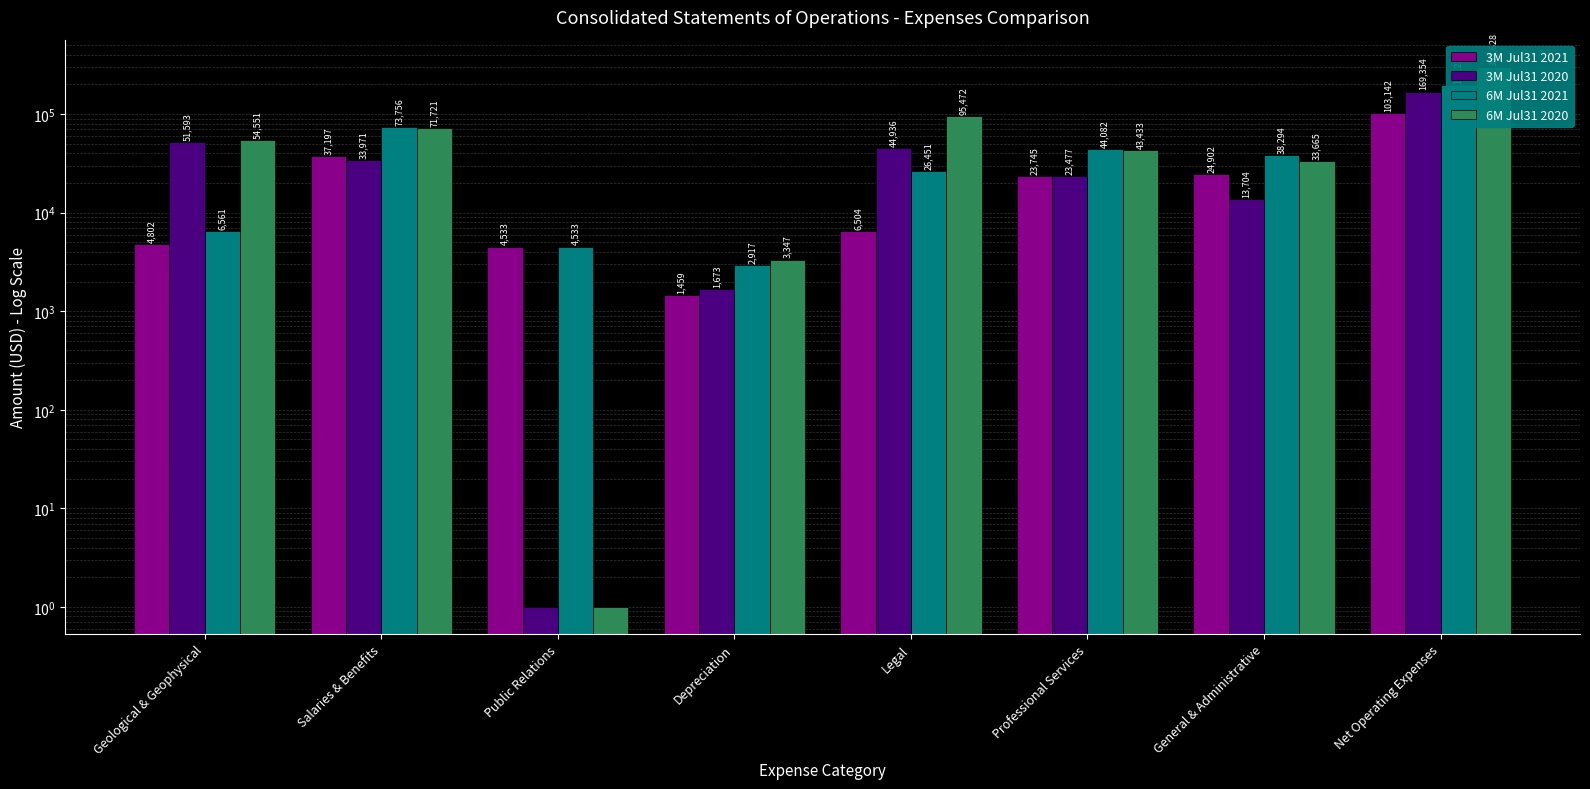

Reading left to right, what are all the values shown in this chart?

3M Jul31 2021: Geological & Geophysical=4802	Salaries & Benefits=37197	Public Relations=4533	Depreciation=1459	Legal=6504	Professional Services=23745	General & Administrative=24902	Net Operating Expenses=103142
3M Jul31 2020: Geological & Geophysical=51593	Salaries & Benefits=33971	Public Relations=1	Depreciation=1673	Legal=44936	Professional Services=23477	General & Administrative=13704	Net Operating Expenses=169354
6M Jul31 2021: Geological & Geophysical=6561	Salaries & Benefits=73756	Public Relations=4533	Depreciation=2917	Legal=26451	Professional Services=44082	General & Administrative=38294	Net Operating Expenses=197234
6M Jul31 2020: Geological & Geophysical=54551	Salaries & Benefits=71721	Public Relations=1	Depreciation=3347	Legal=95472	Professional Services=43433	General & Administrative=33665	Net Operating Expenses=302628